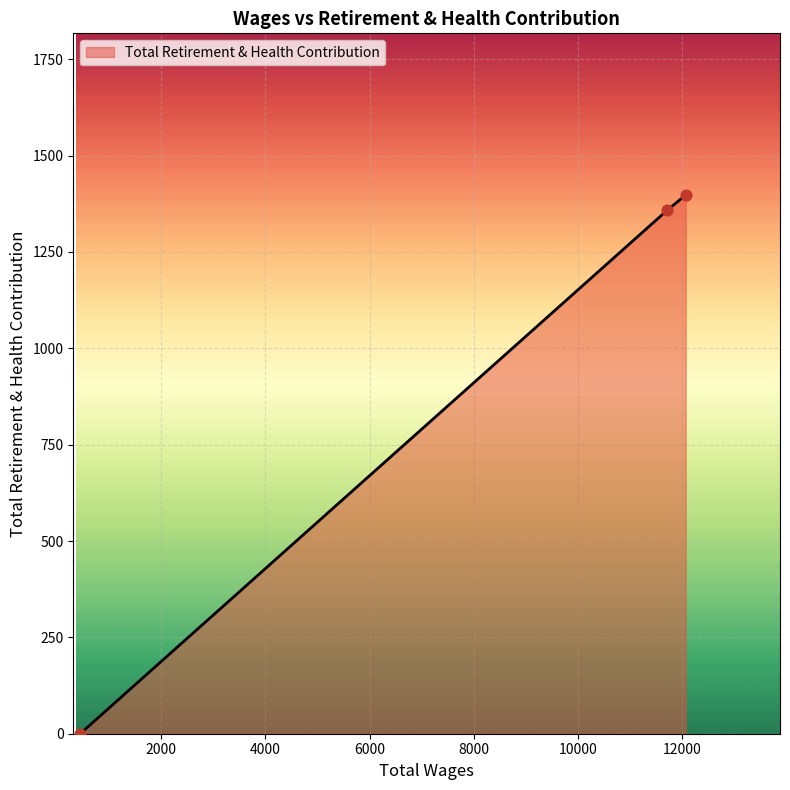

What is the maximum value shown in the chart?

1398